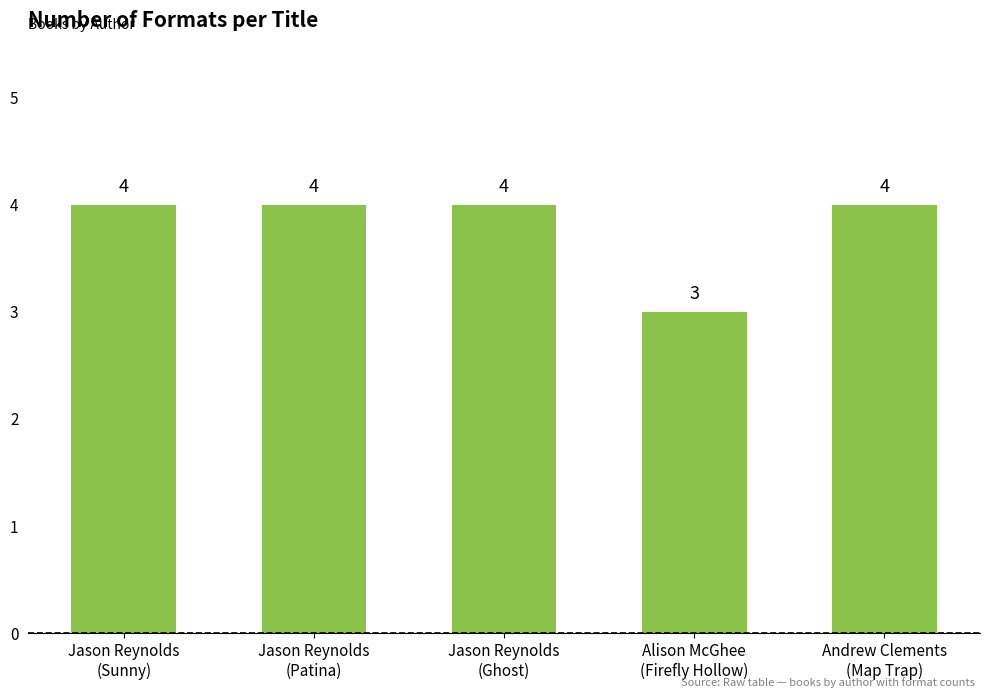

Count the values in the range 4 to 5.

4